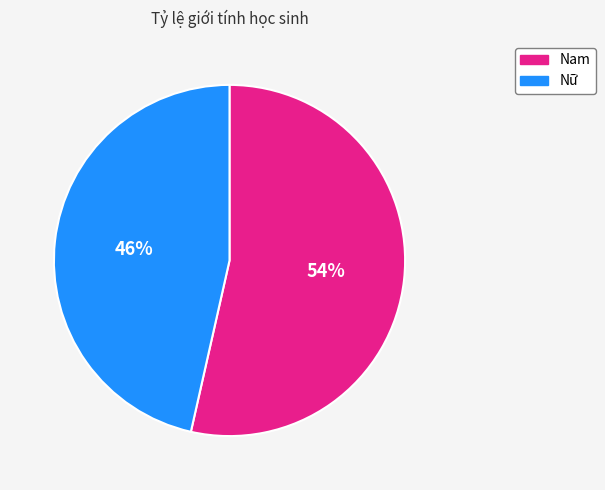

To the nearest percent, what is the average slice percentage?

50%